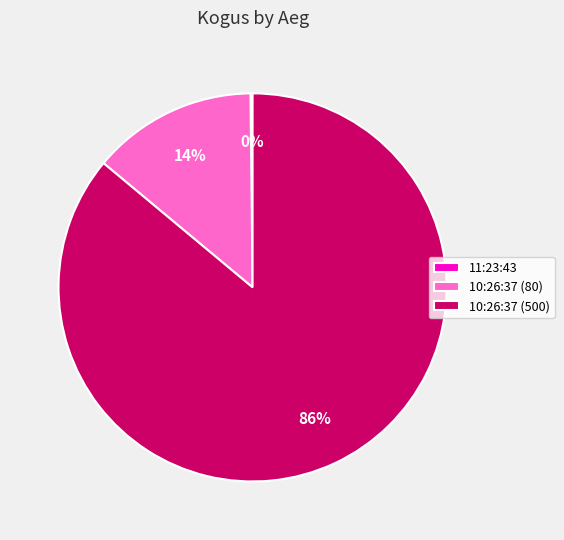

True or false: 10:26:37 (80) accounts for 14% of the total.

True